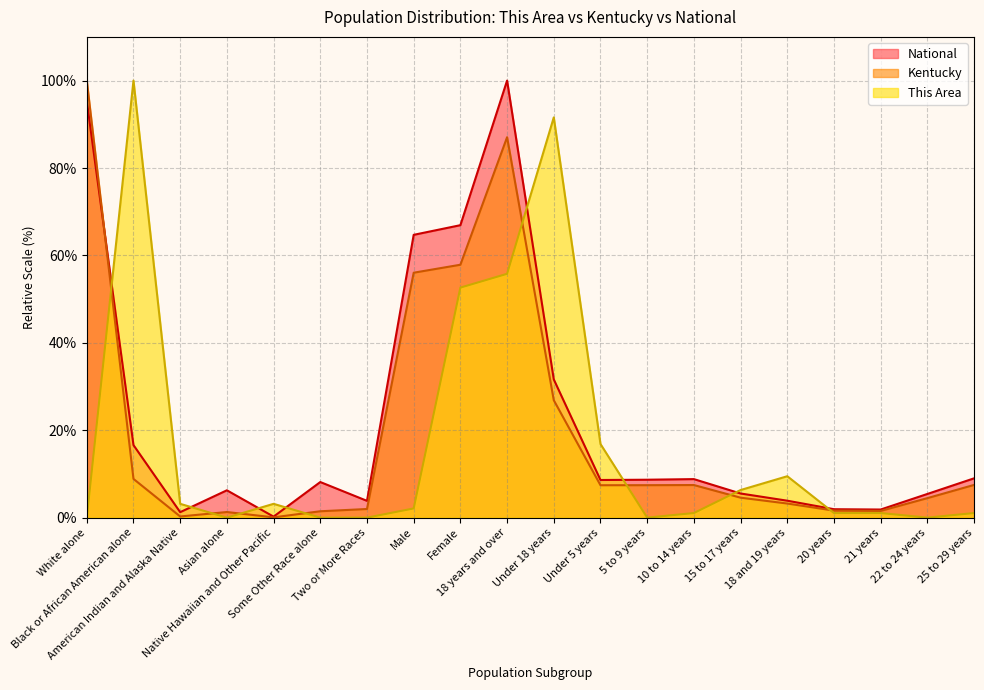

How many values in the Kentucky series are below 7?

10